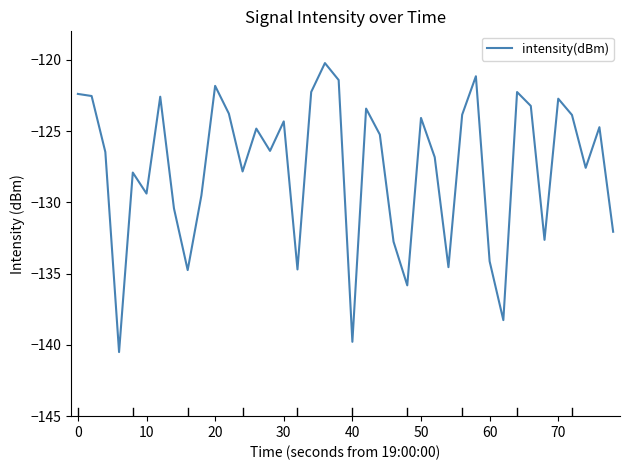

Does the chart have visible grid lines?

No